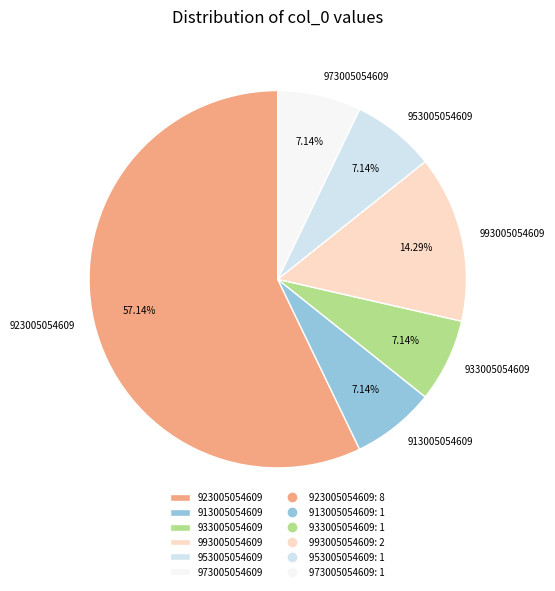

What percentage do 913005054609 and 923005054609 together represent?

64.3%